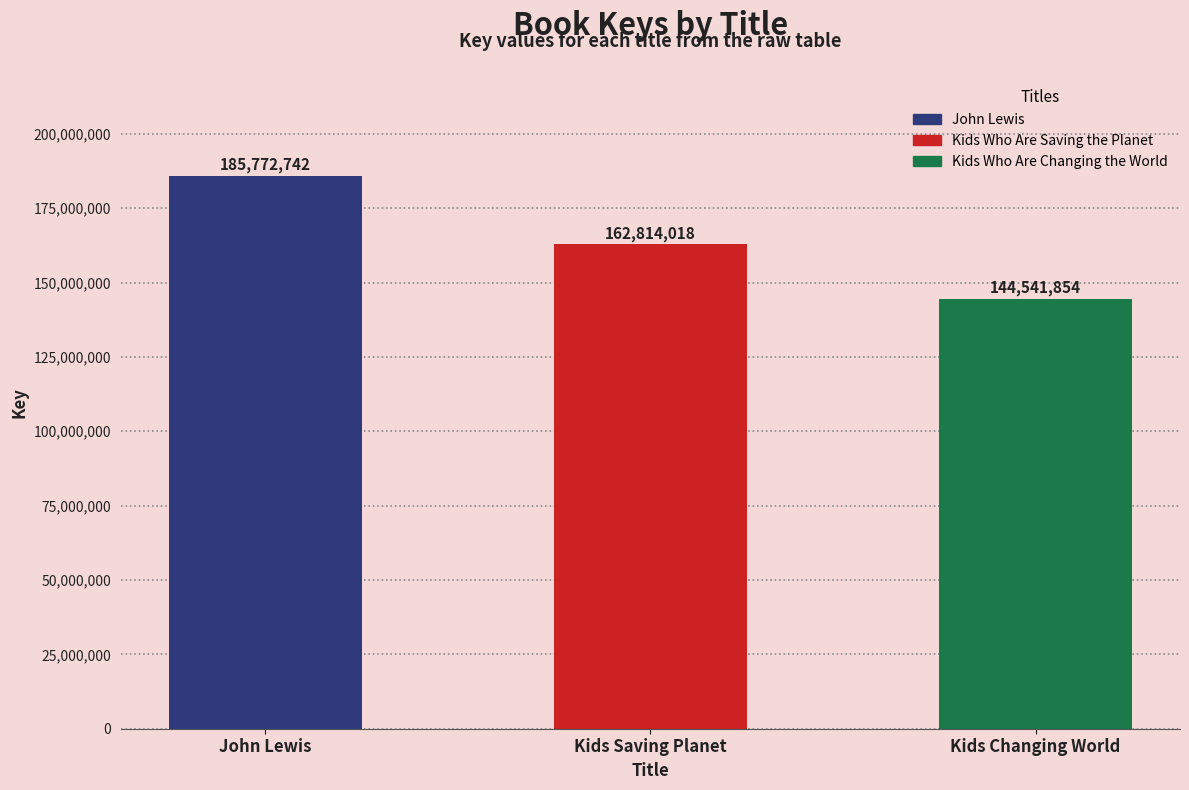

What is the value of the 3rd bar from the left?

144541854